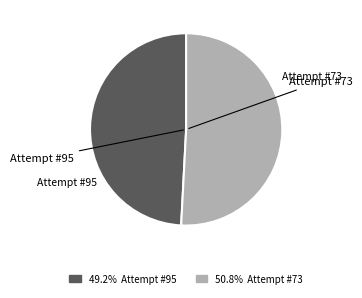

Is the sum of Attempt #95 and Attempt #73 greater than half?

Yes